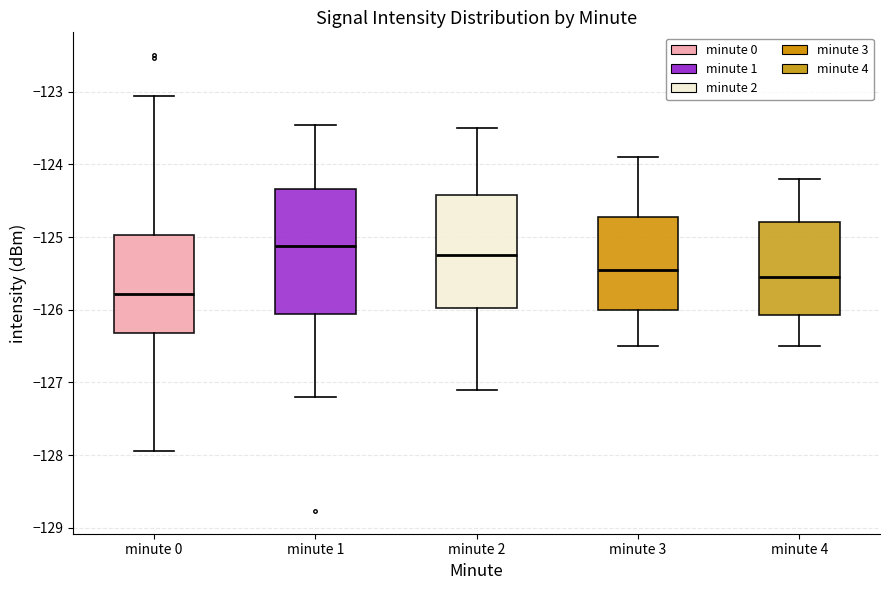

Reading left to right, transcribe this box plot: for each box, give where its median line is, the range the box spans, and where its two whiskers end, as read against the y-axis. The values are not printed on the chart, so give them approximately, as read against the axis.

minute 0: median -125.8, box -126.3 to -125.0, whiskers -127.9 to -123.1
minute 1: median -125.1, box -126.1 to -124.3, whiskers -127.2 to -123.5
minute 2: median -125.2, box -126.0 to -124.4, whiskers -127.1 to -123.5
minute 3: median -125.4, box -126.0 to -124.7, whiskers -126.5 to -123.9
minute 4: median -125.5, box -126.1 to -124.8, whiskers -126.5 to -124.2